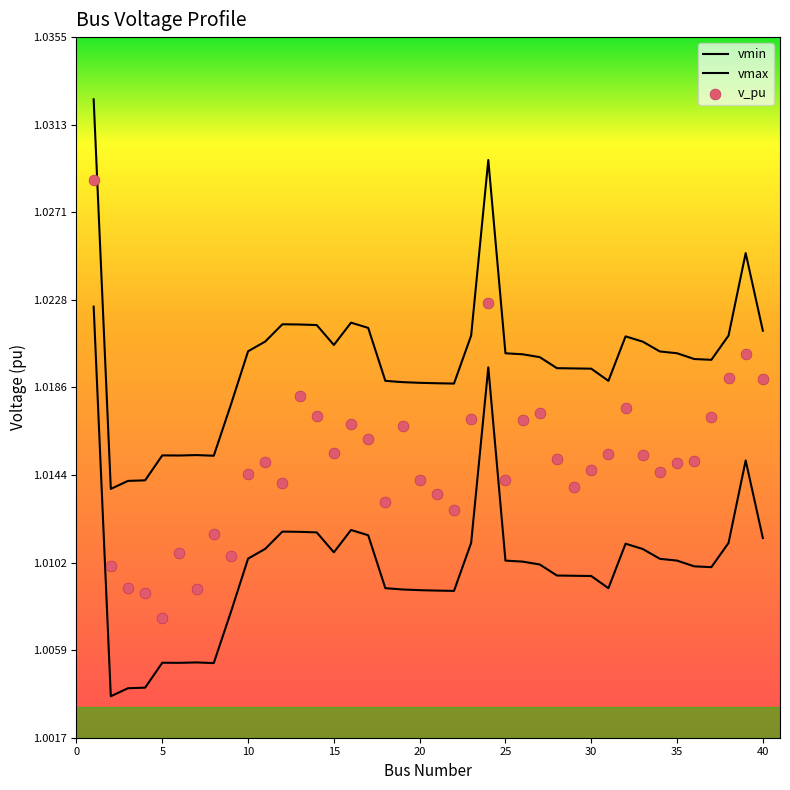

What are all the series names shown in the legend?

v_pu, vmin, vmax